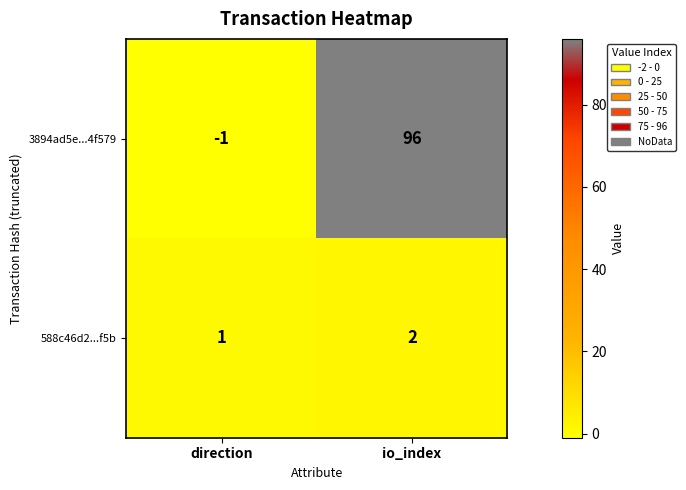

The 588c46d2...f5b series shows 0 at direction. True or false?

False